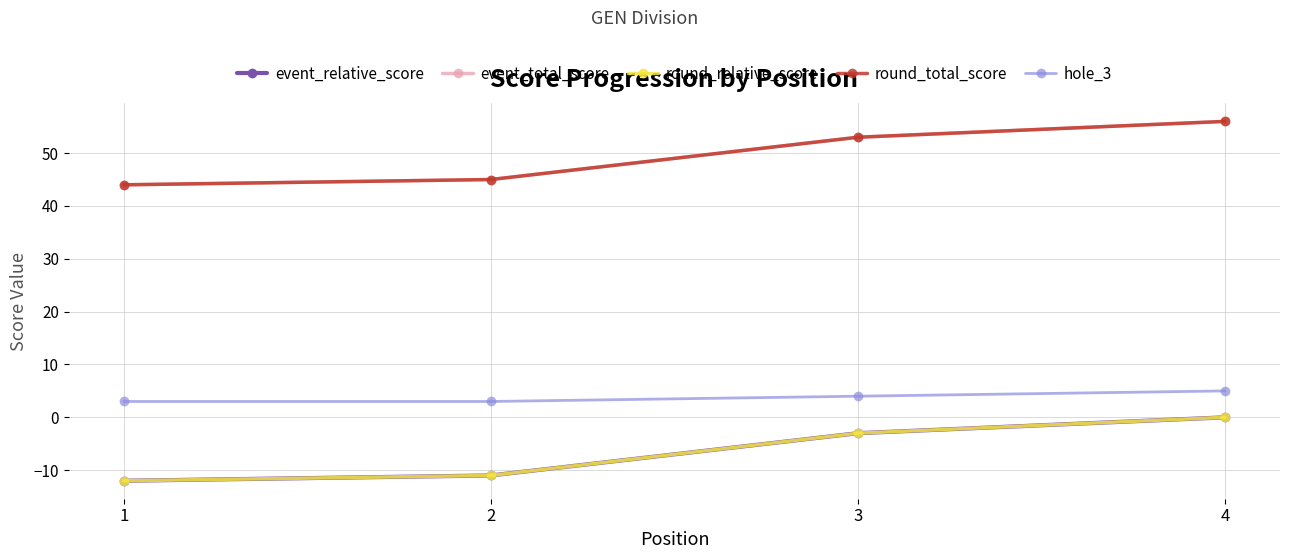

Which label corresponds to the largest value in the chart?

4